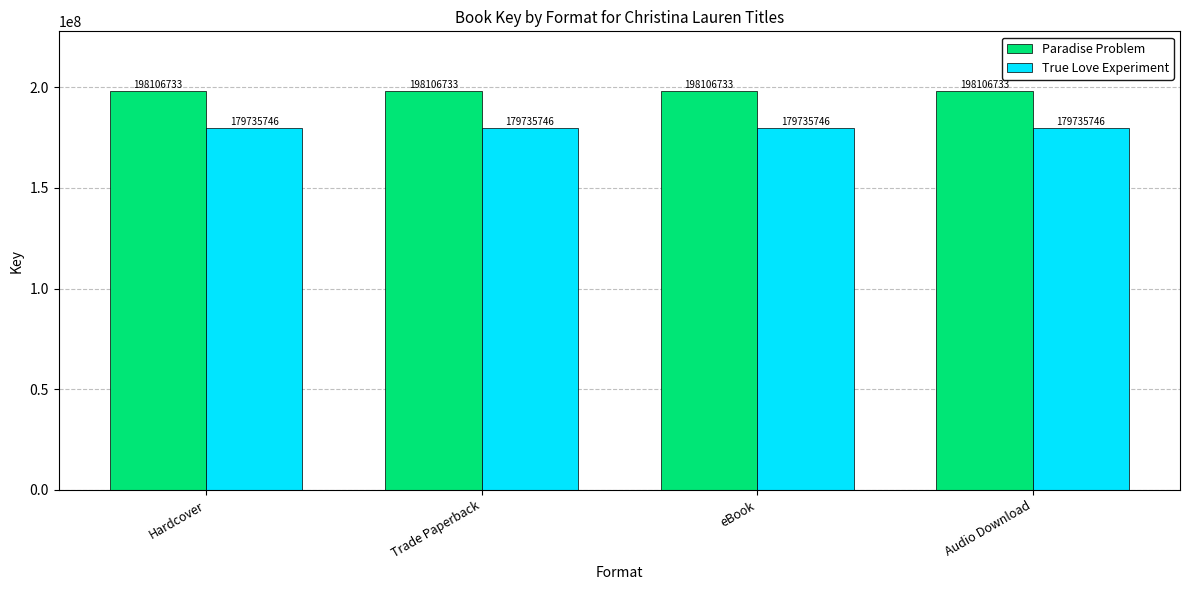

At eBook, list the series in order from smallest to largest.

True Love Experiment, Paradise Problem